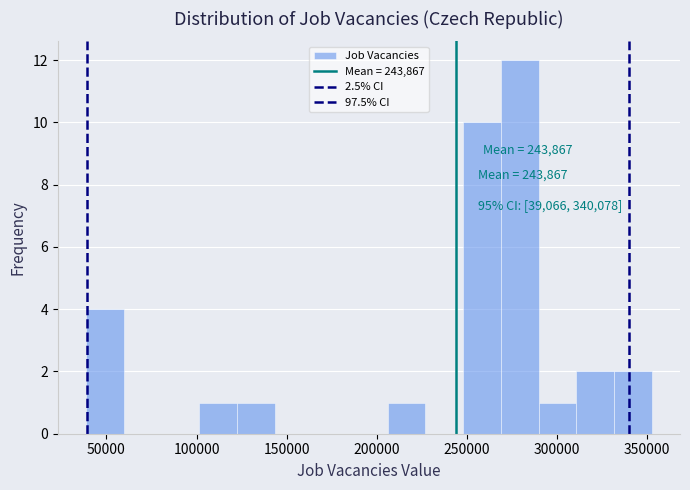

Which range on the x-axis has the tallest bar?

270000 to 290000